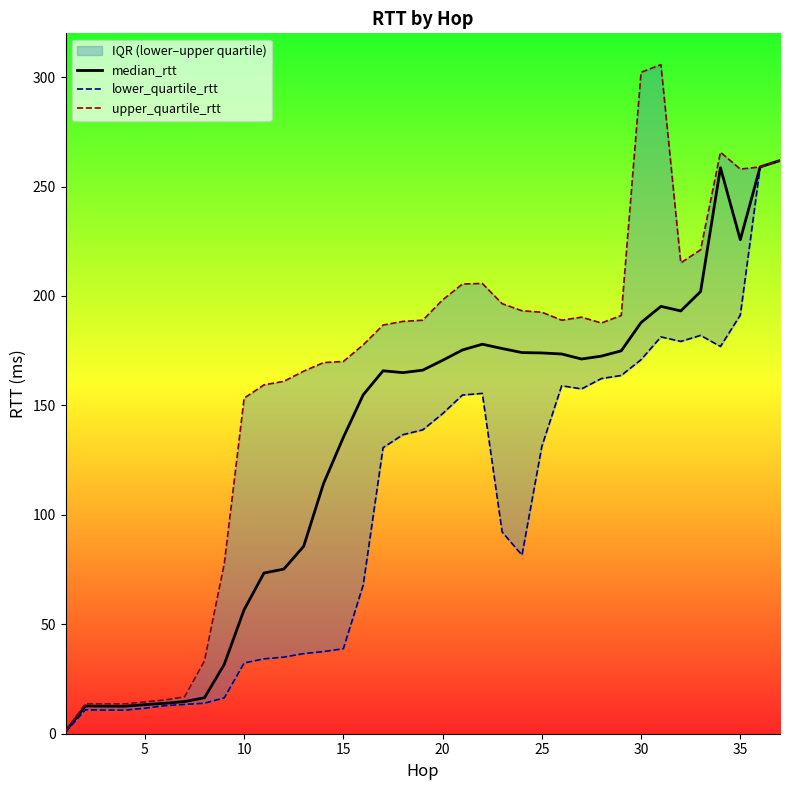

Reading left to right, transcribe all the data shown in this chart.

median_rtt: 1.0	12.6	12.6	12.6	13.3	13.9	14.7	16.4	31.7	56.7	73.4	75.2	85.6	114.3	135.4	154.9	165.8	165.0	166.1	170.6	175.3	178.0	176.0	174.1	174.0	173.5	171.2	172.5	174.9	187.9	195.3	193.2	202.0	258.6	225.7	259.0	261.9
lower_quartile_rtt: 0.7	10.9	10.8	10.8	11.7	12.8	13.4	13.9	16.4	32.3	34.2	35.0	36.6	37.5	38.8	68.0	130.7	136.6	138.8	146.2	154.7	155.5	92.2	81.6	131.3	159.0	157.5	162.3	163.7	170.9	181.3	179.2	182.0	176.9	191.3	259.0	261.9
upper_quartile_rtt: 1.3	13.7	13.7	13.6	14.5	15.4	16.9	33.3	77.8	153.3	159.4	161.0	165.6	169.6	170.1	177.7	186.7	188.4	188.9	198.2	205.5	205.7	196.5	193.3	192.6	188.9	190.3	187.7	191.1	302.2	305.7	215.1	221.1	265.7	258.0	259.0	261.9